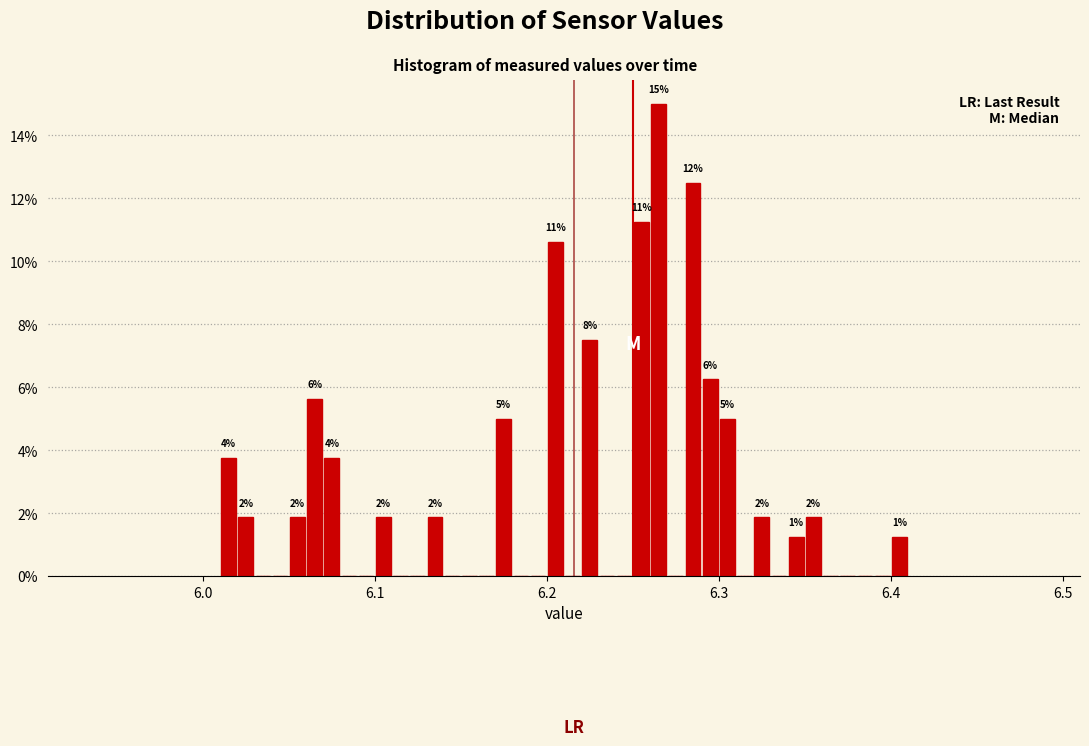

Read against the x-axis, roughly where is the centre of the tallest bar?

6.27